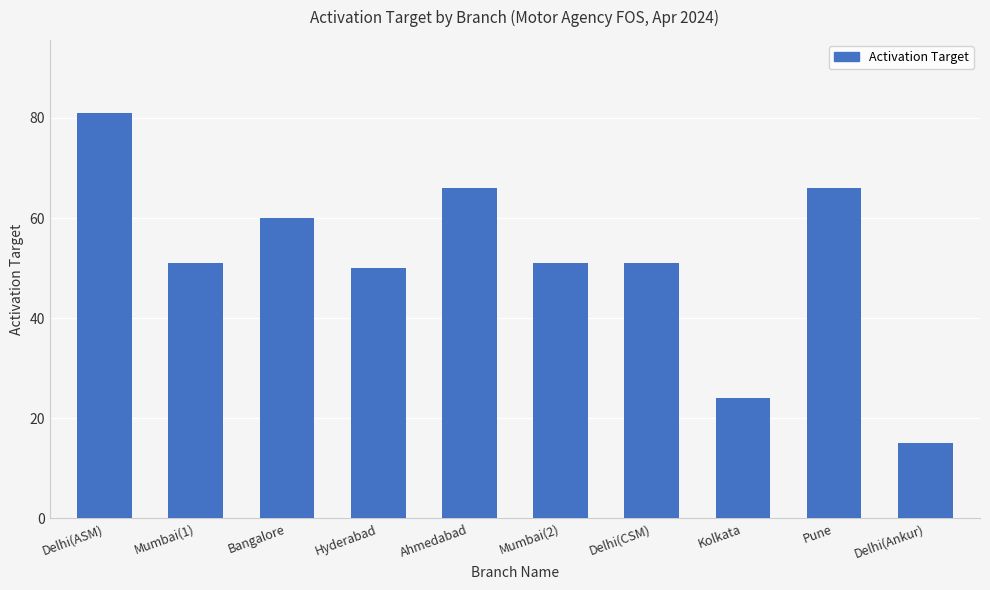

Reading left to right, transcribe all the data shown in this chart.

81	51	60	50	66	51	51	24	66	15